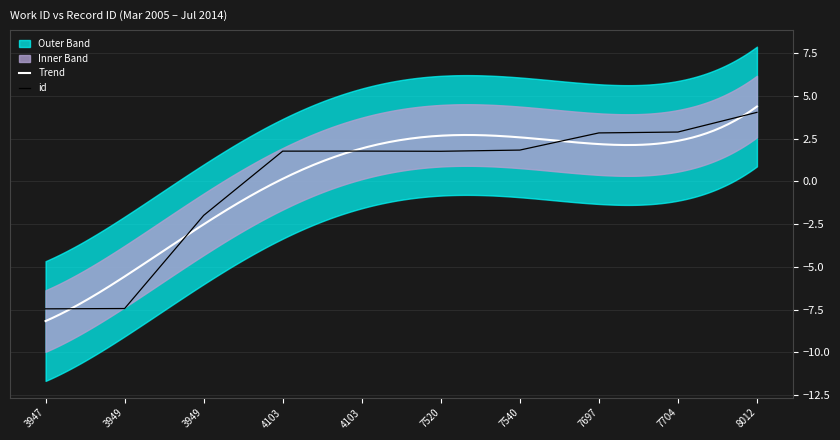

The value at 4103 is 1.2. True or false?

False